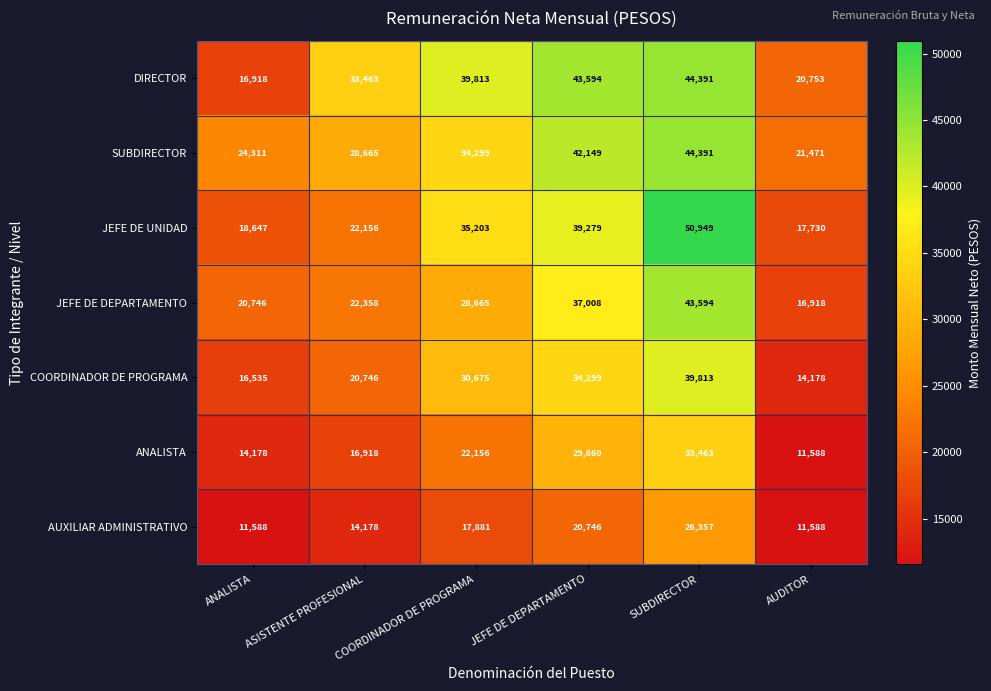

The value of AUXILIAR ADMINISTRATIVO at SUBDIRECTOR is 26357. True or false?

True